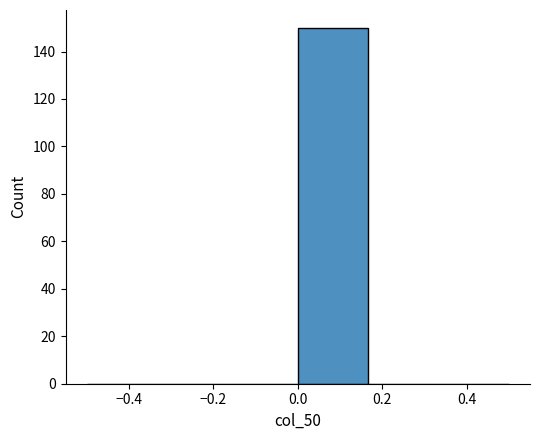

Reading left to right, transcribe this chart: for each bar, give the range it covers on the x-axis and its height. Neither the bar edges nor the heights are printed on the chart, so give them approximately, as read against the axes.

-0.50 to -0.34: 0
-0.34 to -0.16: 0
-0.16 to 0.00: 0
0.00 to 0.16: 150
0.16 to 0.34: 0
0.34 to 0.50: 0